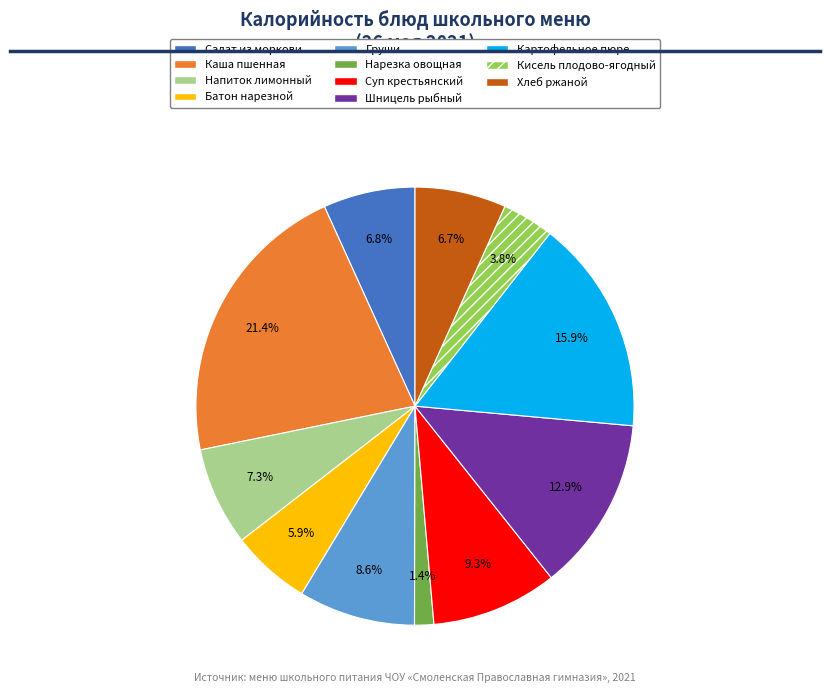

Does any single category account for the majority?

No